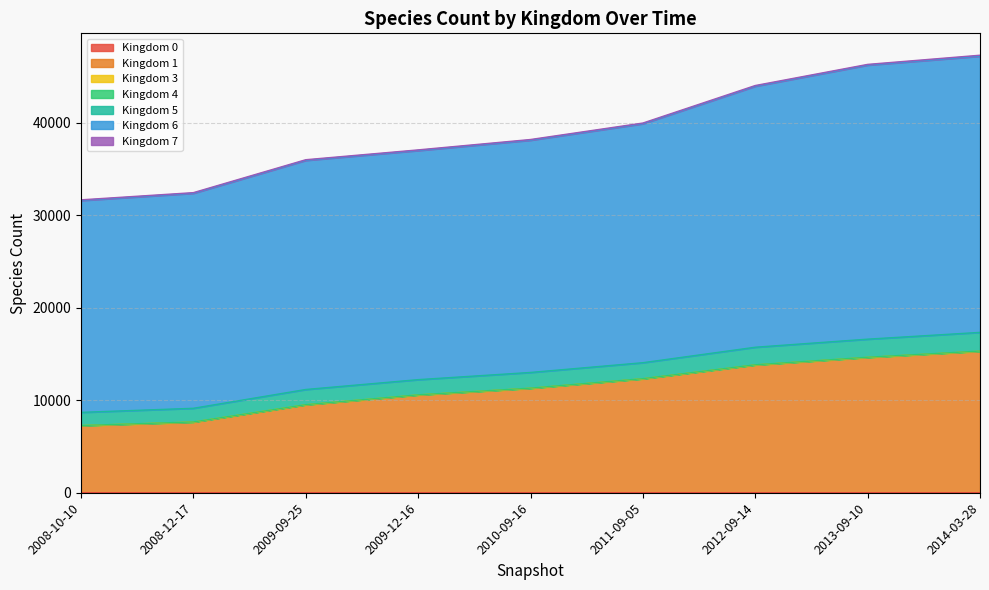

At which label does kingdom_7 first exceed 77?

2013-09-10